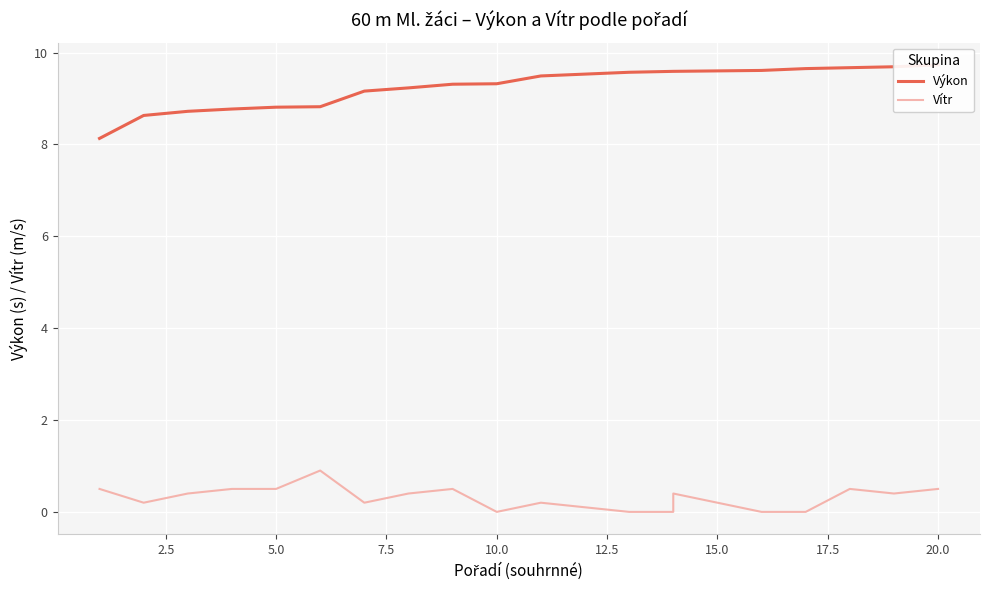

What is the value of the Výkon point at the 15th from the left?

9.6